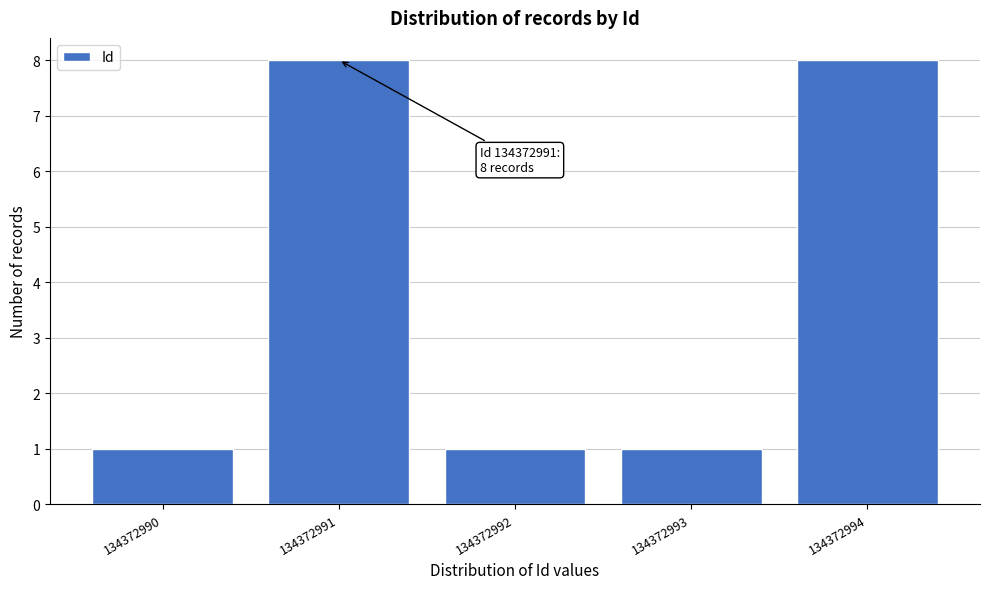

Reading right to left, transcribe all the data shown in this chart.

134372994=8	134372993=1	134372992=1	134372991=8	134372990=1